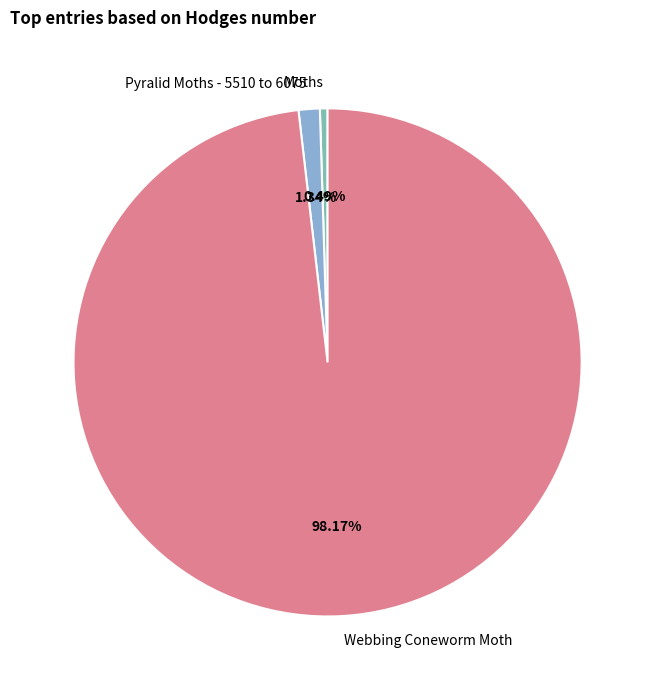

Which slice is the largest?

Webbing Coneworm Moth